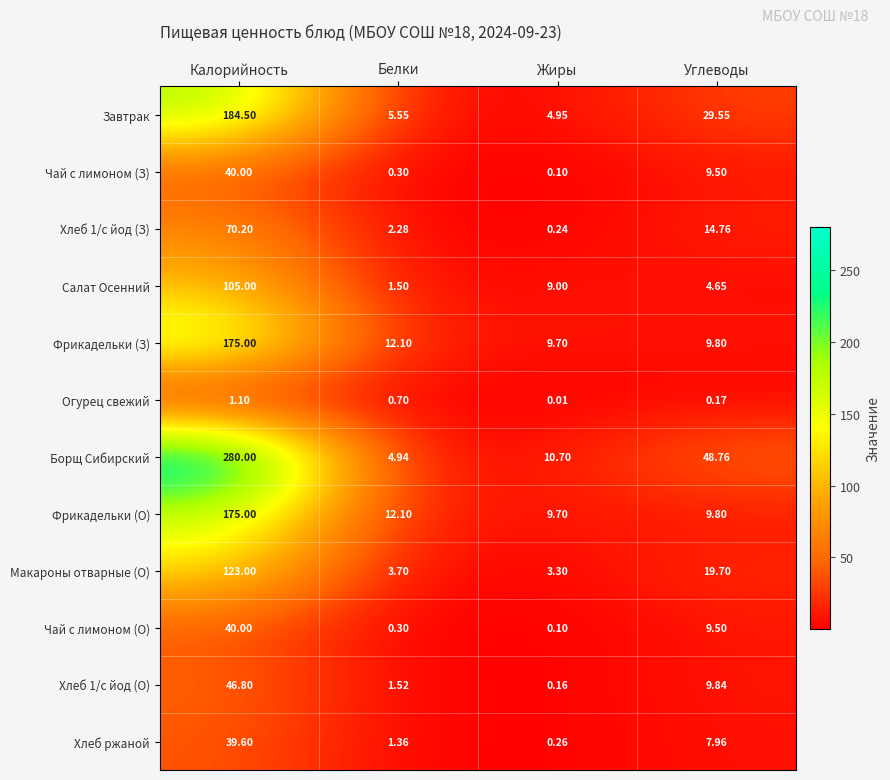

Where is Хлеб ржаной nearest to the value 19?

Углеводы